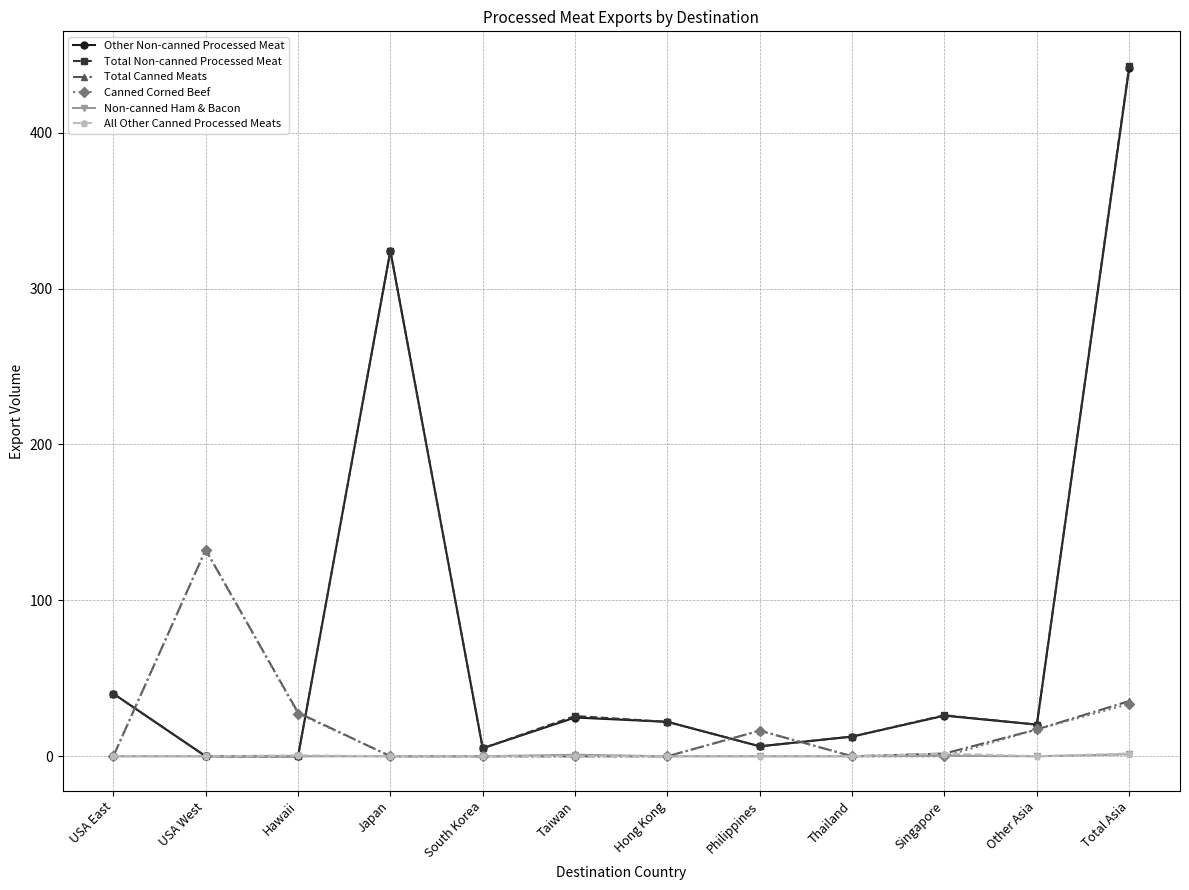

At how many categories does at least one series exceed 180?

2